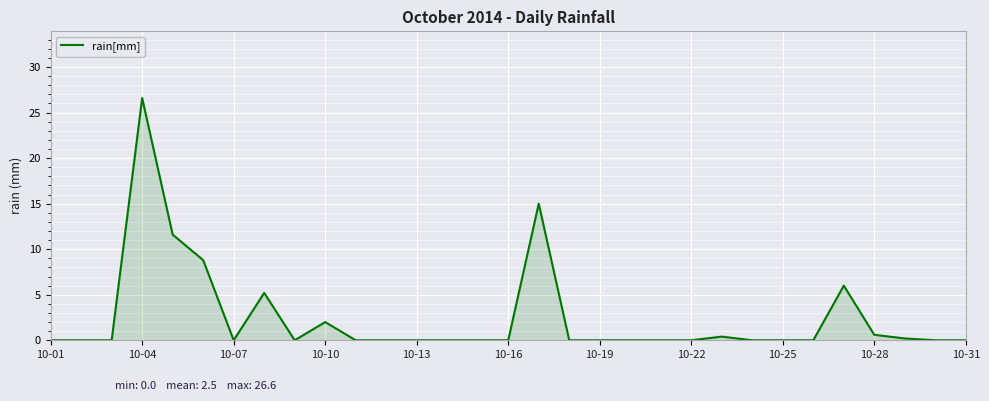

What is the difference between the second highest and second lowest values?

15.0